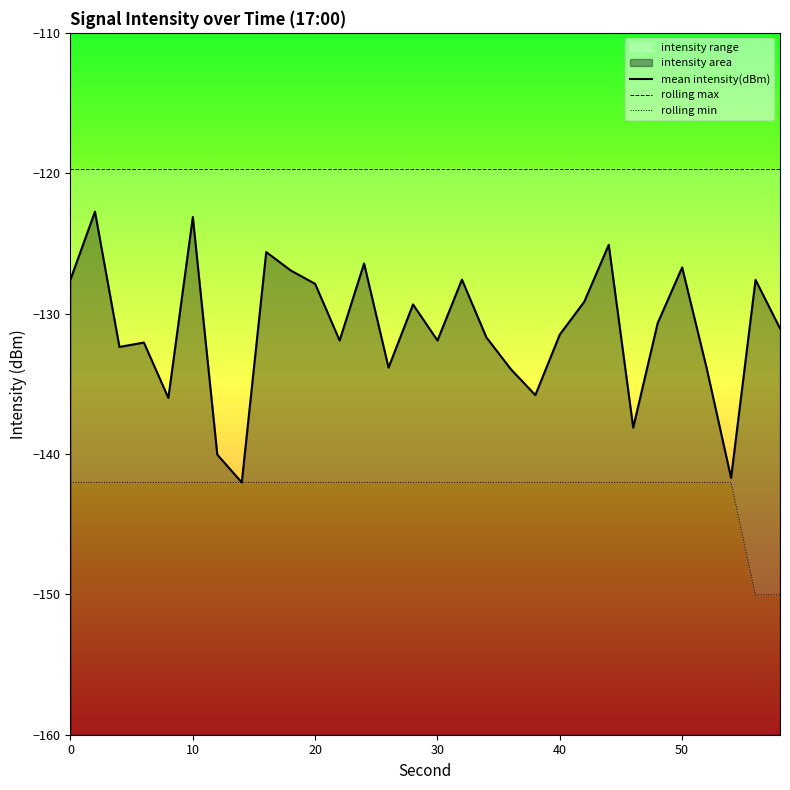

What is the difference between the maximum and minimum values in the mean intensity(dBm) series?

19.3